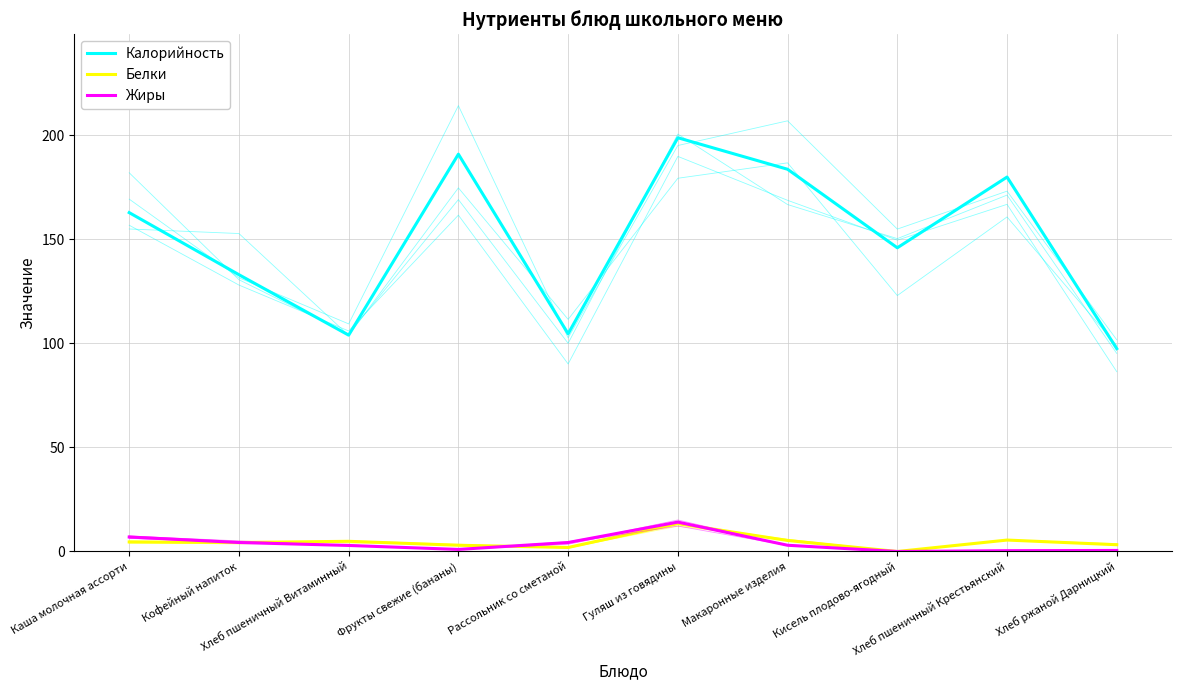

True or false: Белки has more than 1 points higher than both neighbors.

True